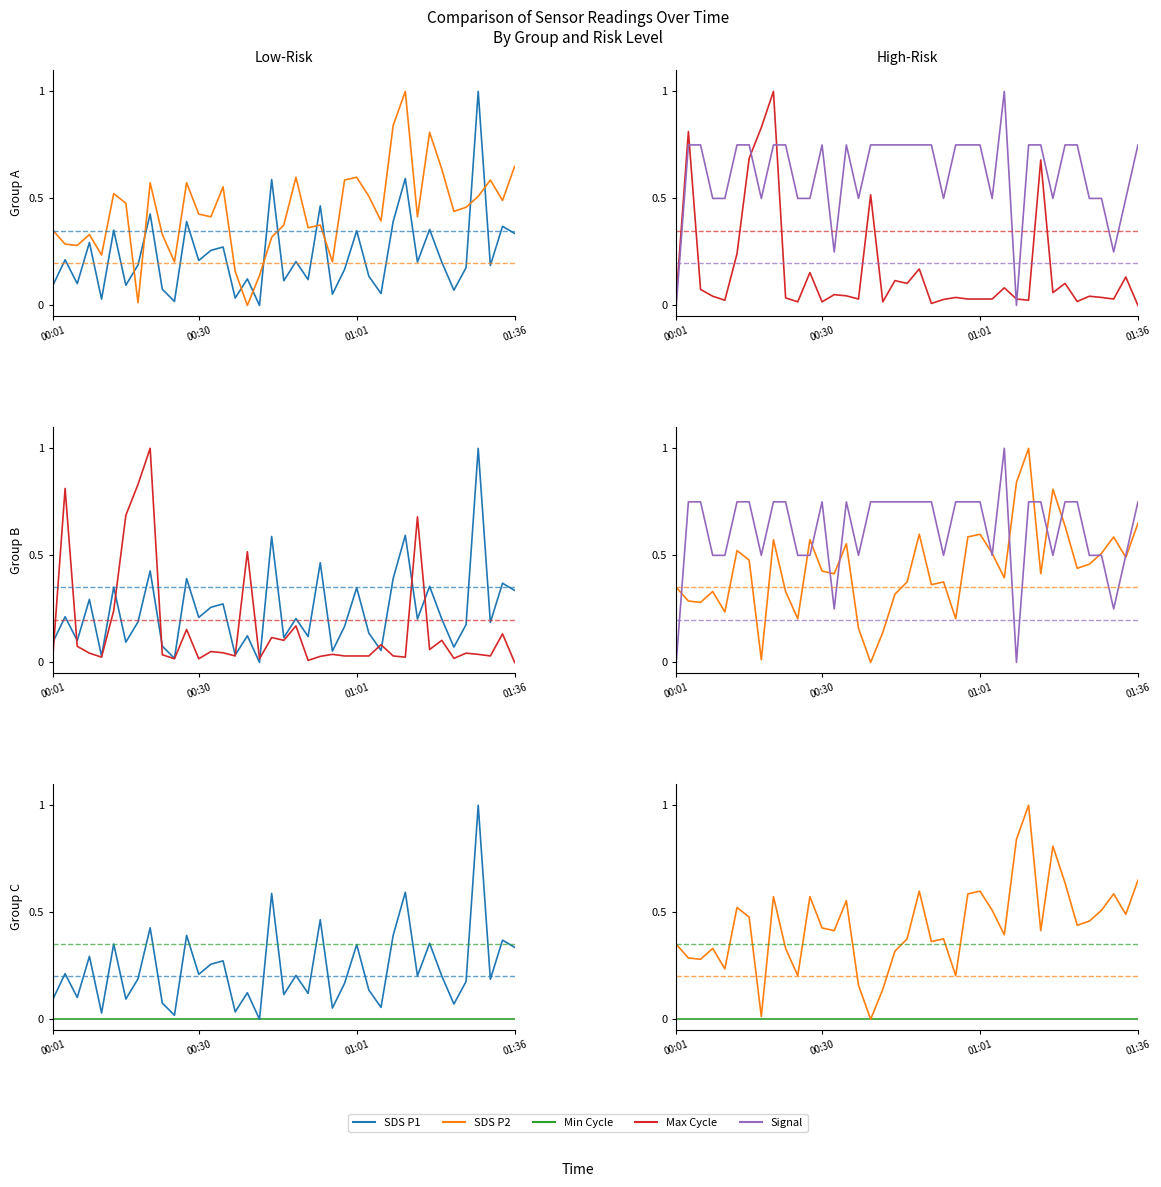

Reading right to left, transcribe all the data shown in this chart.

SDS P1: 0.3	0.4	0.2	1.0	0.2	0.1	0.2	0.4	0.2	0.6	0.4	0.1	0.1	0.3	0.2	0.1	0.5	0.1	0.2	0.1	0.6	0.0	0.1	0.0	0.3	0.3	0.2	0.4	0.0	0.1	0.4	0.2	0.1	0.4	0.0	0.3	0.1	0.2	0.1
SDS P2: 0.6	0.5	0.6	0.5	0.5	0.4	0.6	0.8	0.4	1.0	0.8	0.4	0.5	0.6	0.6	0.2	0.4	0.4	0.6	0.4	0.3	0.1	0.0	0.2	0.6	0.4	0.4	0.6	0.2	0.3	0.6	0.0	0.5	0.5	0.2	0.3	0.3	0.3	0.4
Max Cycle: 0.0	0.1	0.0	0.0	0.0	0.0	0.1	0.1	0.7	0.0	0.0	0.1	0.0	0.0	0.0	0.0	0.0	0.0	0.2	0.1	0.1	0.0	0.5	0.0	0.0	0.1	0.0	0.2	0.0	0.0	1.0	0.8	0.7	0.2	0.0	0.0	0.1	0.8	0.0
Signal: 0.8	0.5	0.2	0.5	0.5	0.8	0.8	0.5	0.8	0.8	0.0	1.0	0.5	0.8	0.8	0.8	0.5	0.8	0.8	0.8	0.8	0.8	0.8	0.5	0.8	0.2	0.8	0.5	0.5	0.8	0.8	0.5	0.8	0.8	0.5	0.5	0.8	0.8	0.0
Min Cycle: 0.0	0.0	0.0	0.0	0.0	0.0	0.0	0.0	0.0	0.0	0.0	0.0	0.0	0.0	0.0	0.0	0.0	0.0	0.0	0.0	0.0	0.0	0.0	0.0	0.0	0.0	0.0	0.0	0.0	0.0	0.0	0.0	0.0	0.0	0.0	0.0	0.0	0.0	0.0